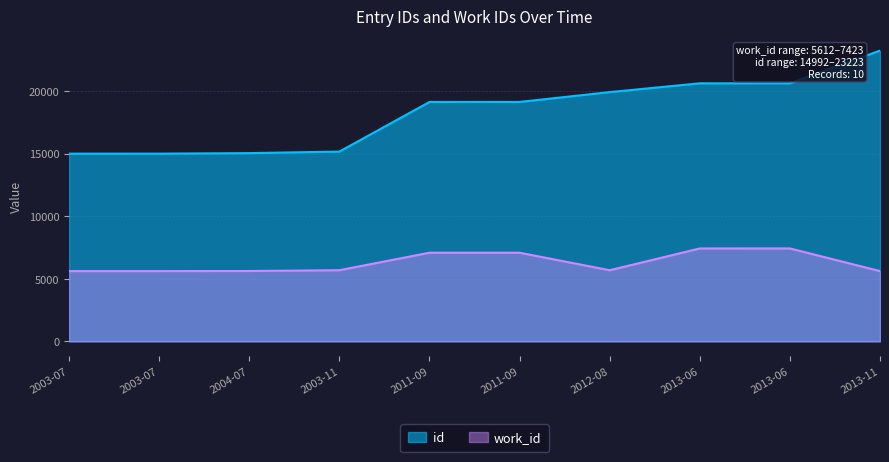

What is the difference between the highest and lowest values at 2013-11?

17611